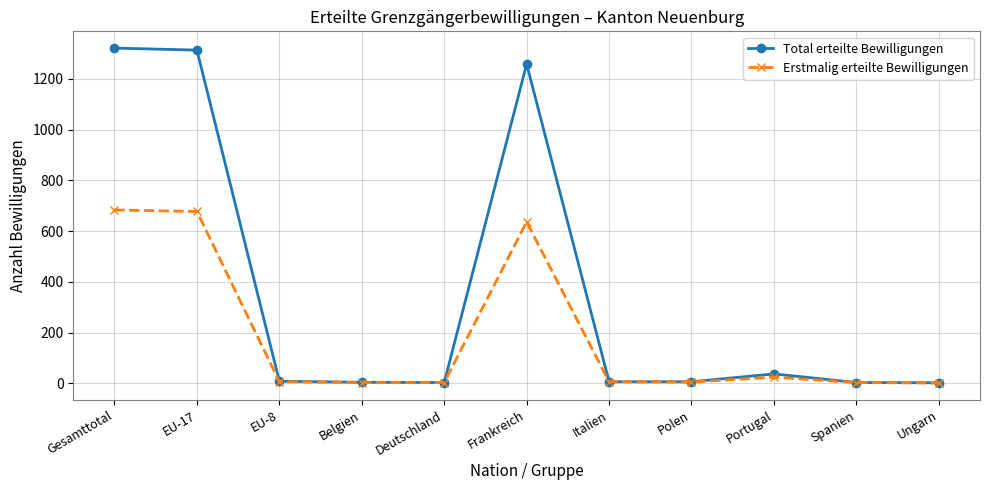

Count the number of data series in this chart.

2